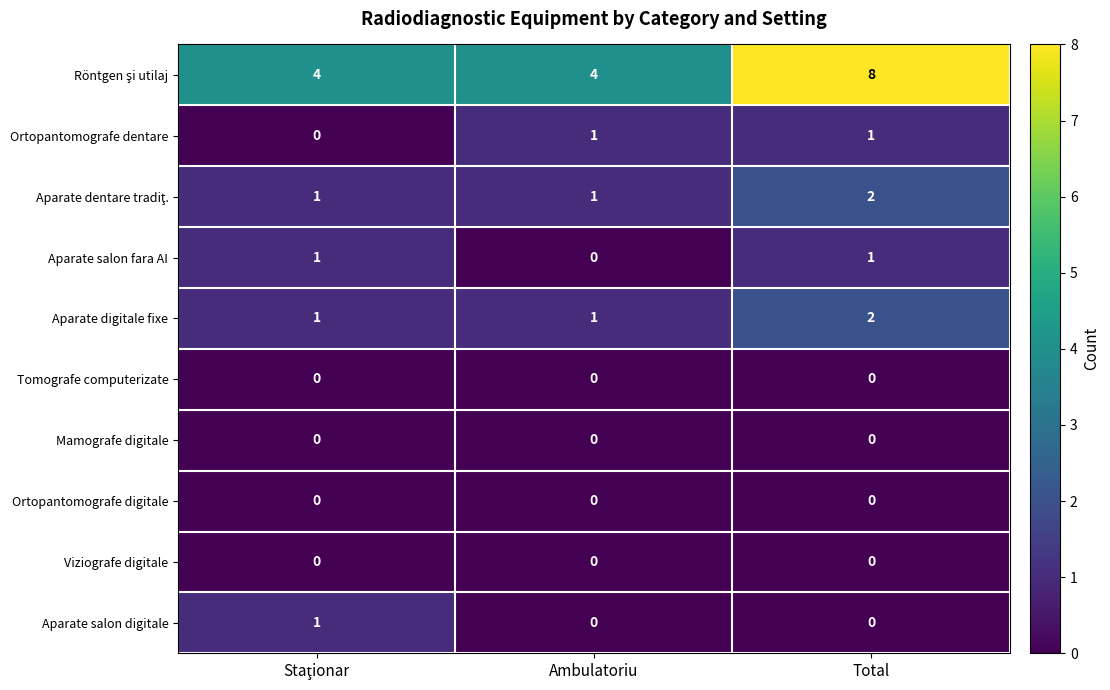

Where is Aparate salon fara AI nearest to the value 0?

Ambulatoriu